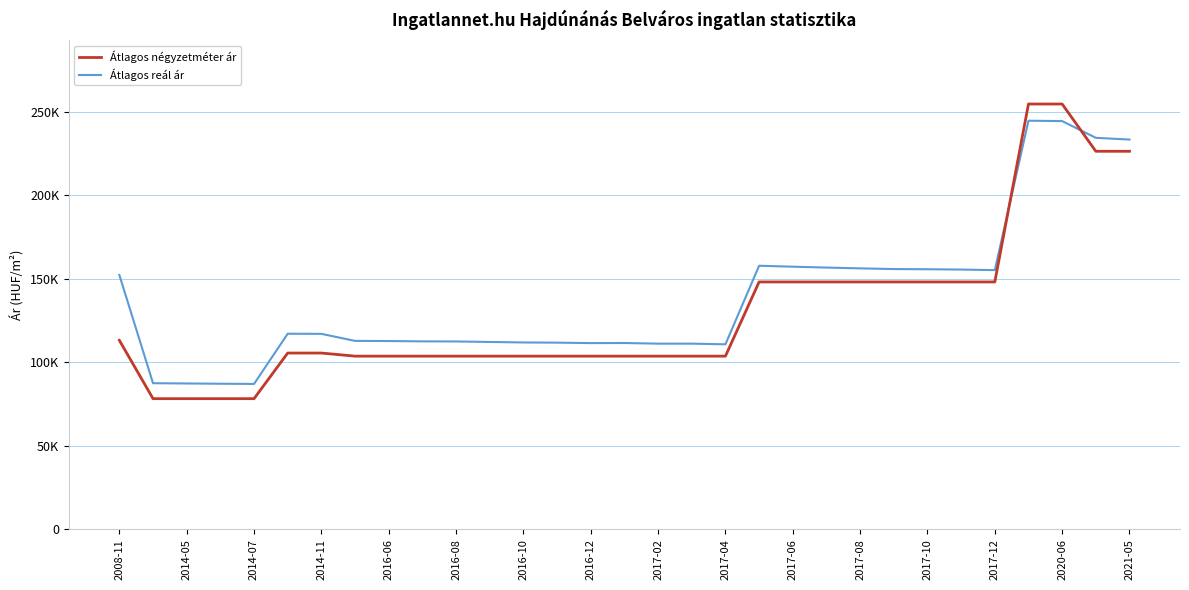

Which series has the largest range (max minus min)?

Átlagos négyzetméter ár